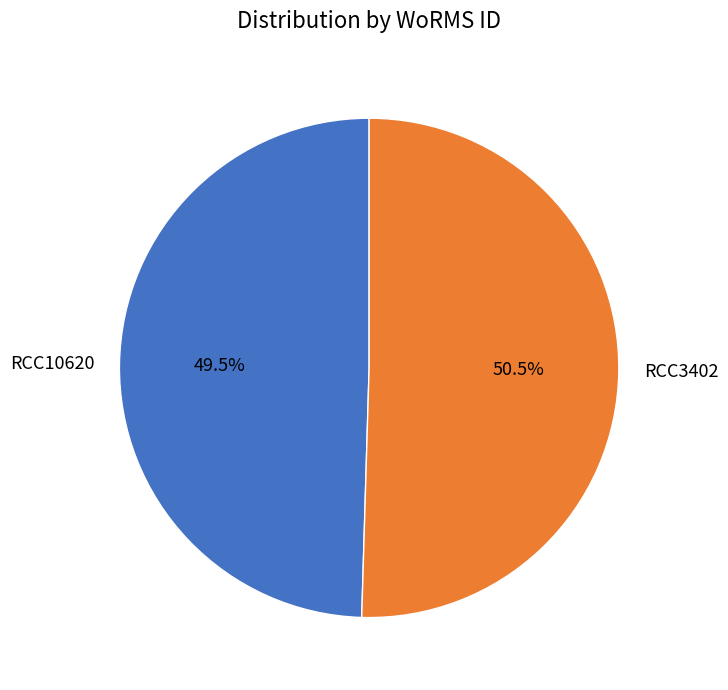

How many segments does this pie chart have?

2